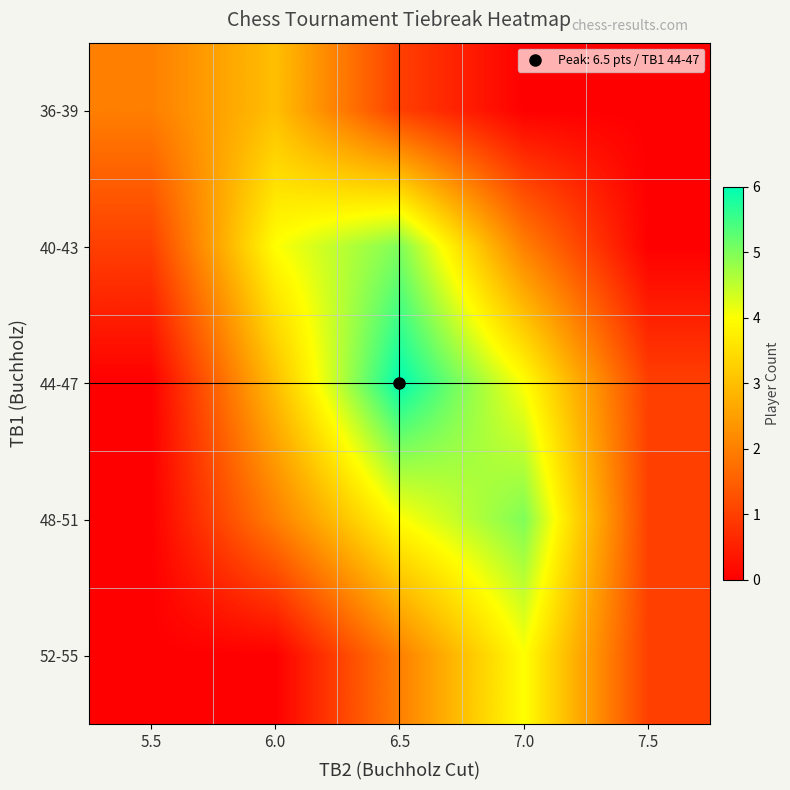

What is the difference between the highest and lowest values at 6.0?

4